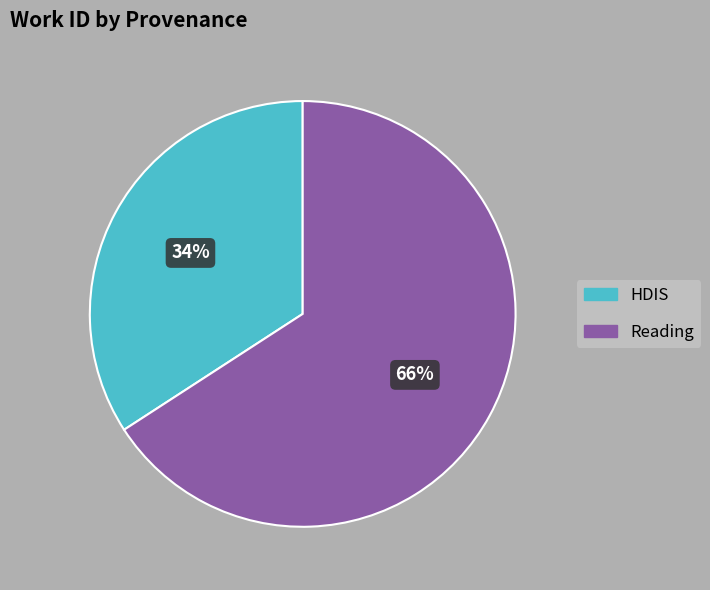

True or false: Reading accounts for 57% of the total.

False